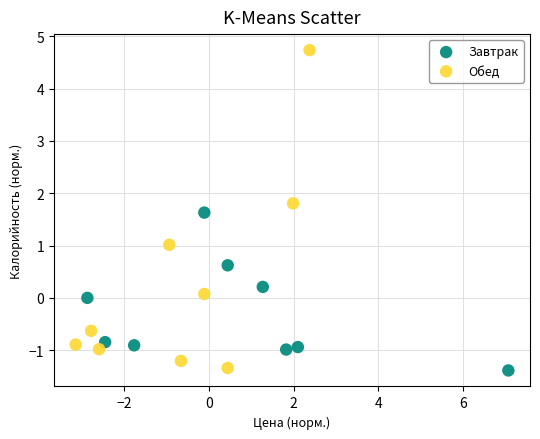

Which series has the largest Y range (max minus min)?

Обед